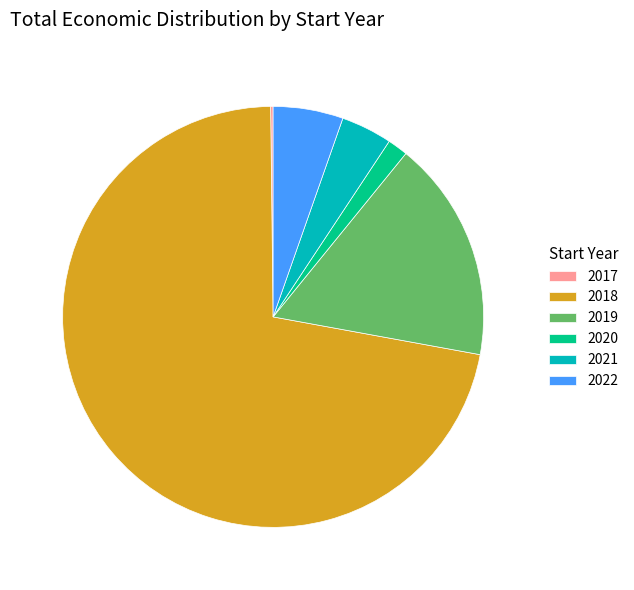

Which has a higher value, 2020 or 2019?

2019